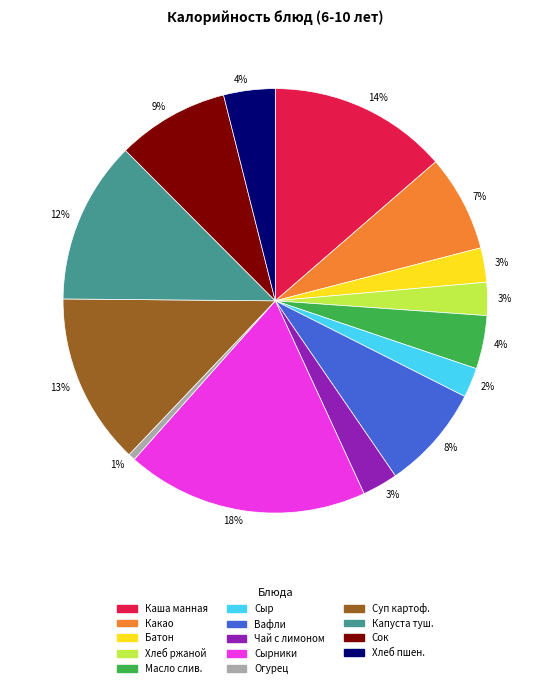

To the nearest percent, what is the average slice percentage?

7%